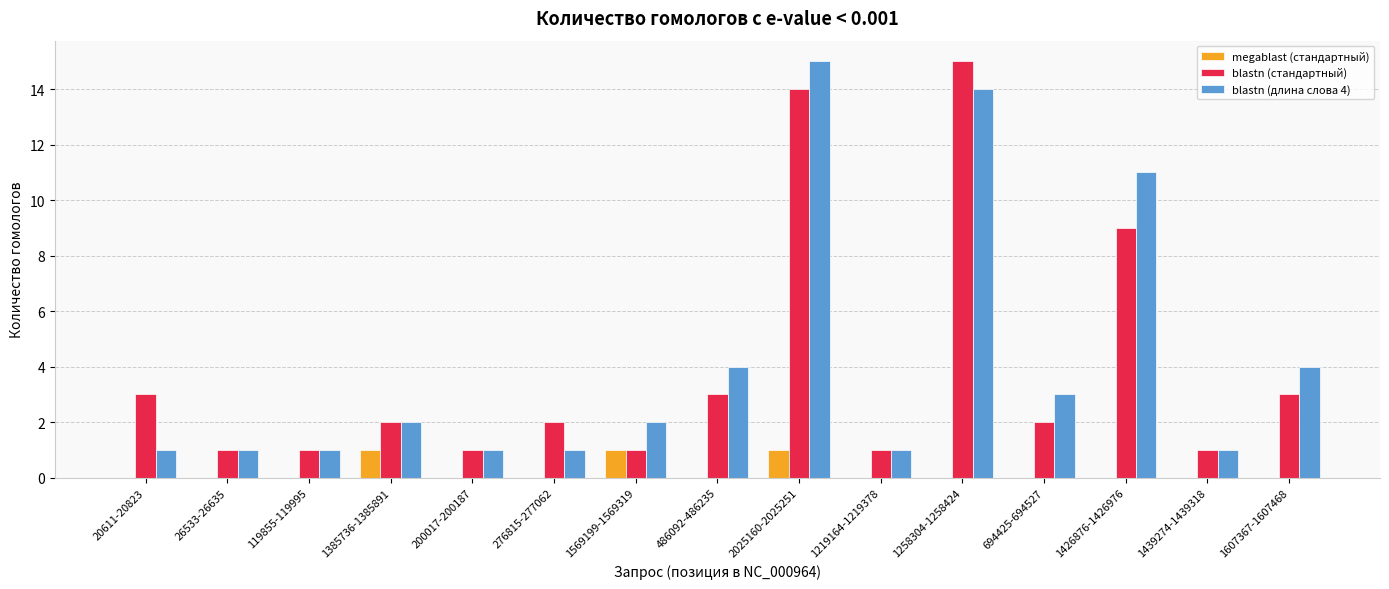

Are the bars horizontal?

No